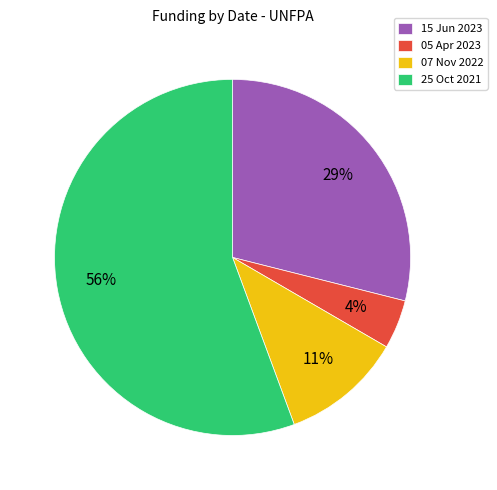

What is the ratio of the value at 07 Nov 2022 to the value at 15 Jun 2023?

0.4